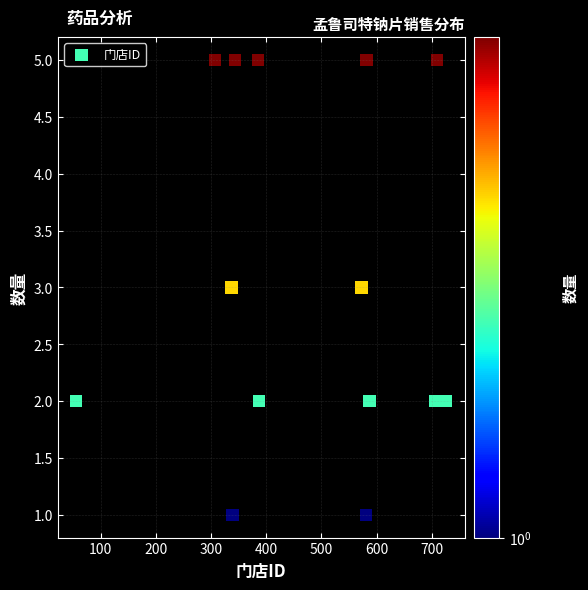

What is the range of X values (max minus min)?

670